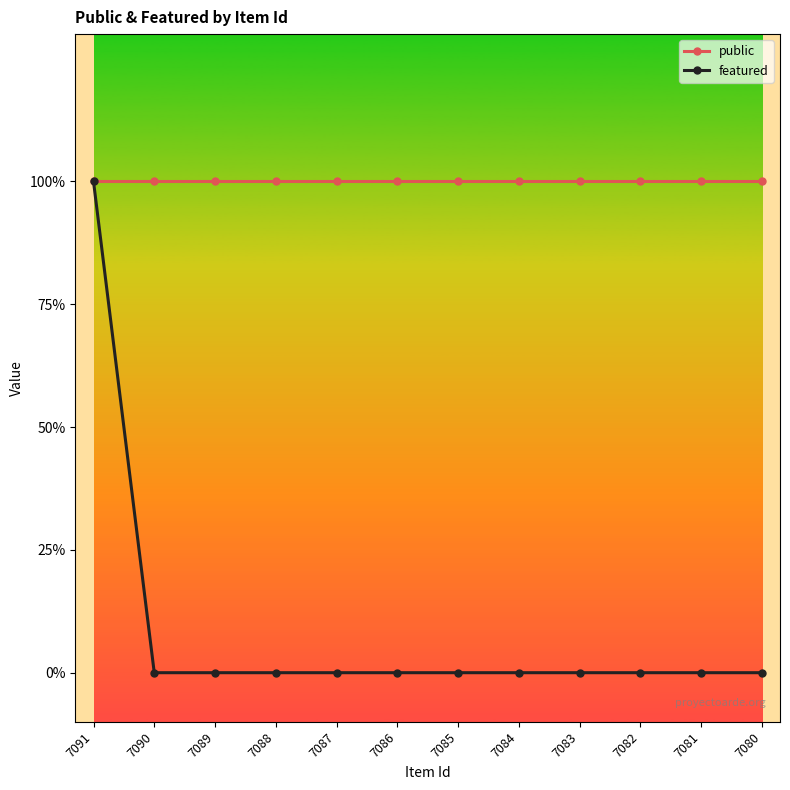

Count the featured values in the range 0 to 1.

12